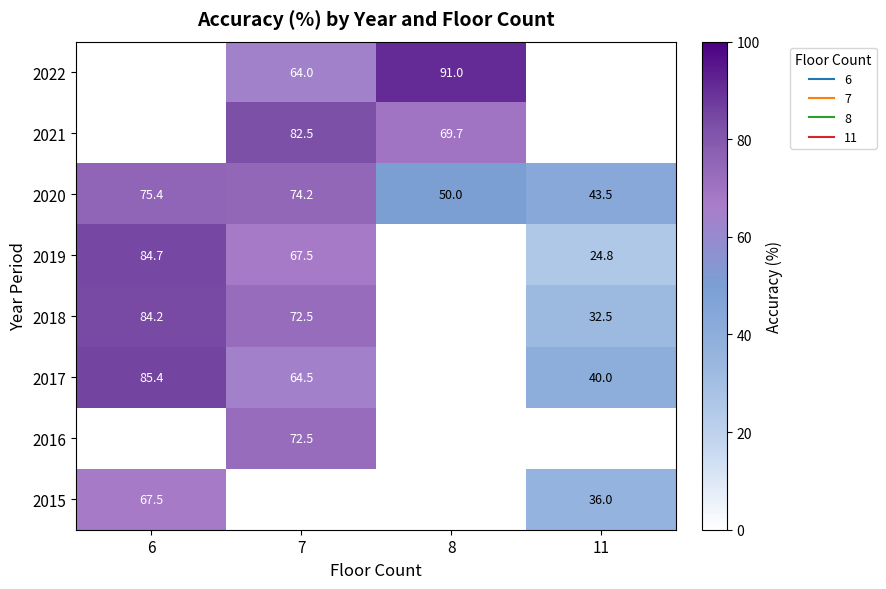

How many data points does each series have?

4